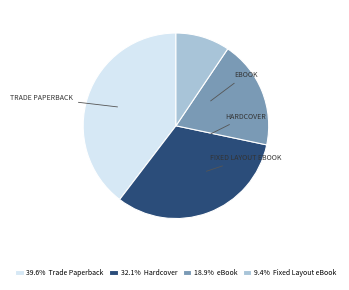

Combined, do 18.9% eBook and 32.1% Hardcover account for over 50%?

Yes